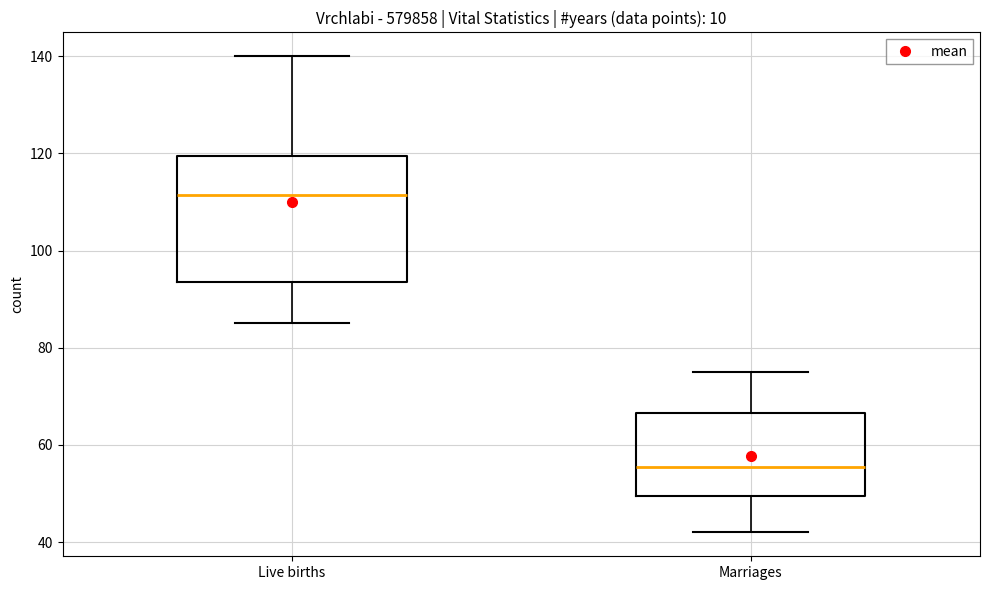

Reading left to right, transcribe this box plot: for each box, give where its median line is, the range the box spans, and where its two whiskers end, as read against the y-axis. The values are not printed on the chart, so give them approximately, as read against the axis.

Live births: median 112, box 94 to 120, whiskers 86 to 140
Marriages: median 56, box 50 to 66, whiskers 42 to 76